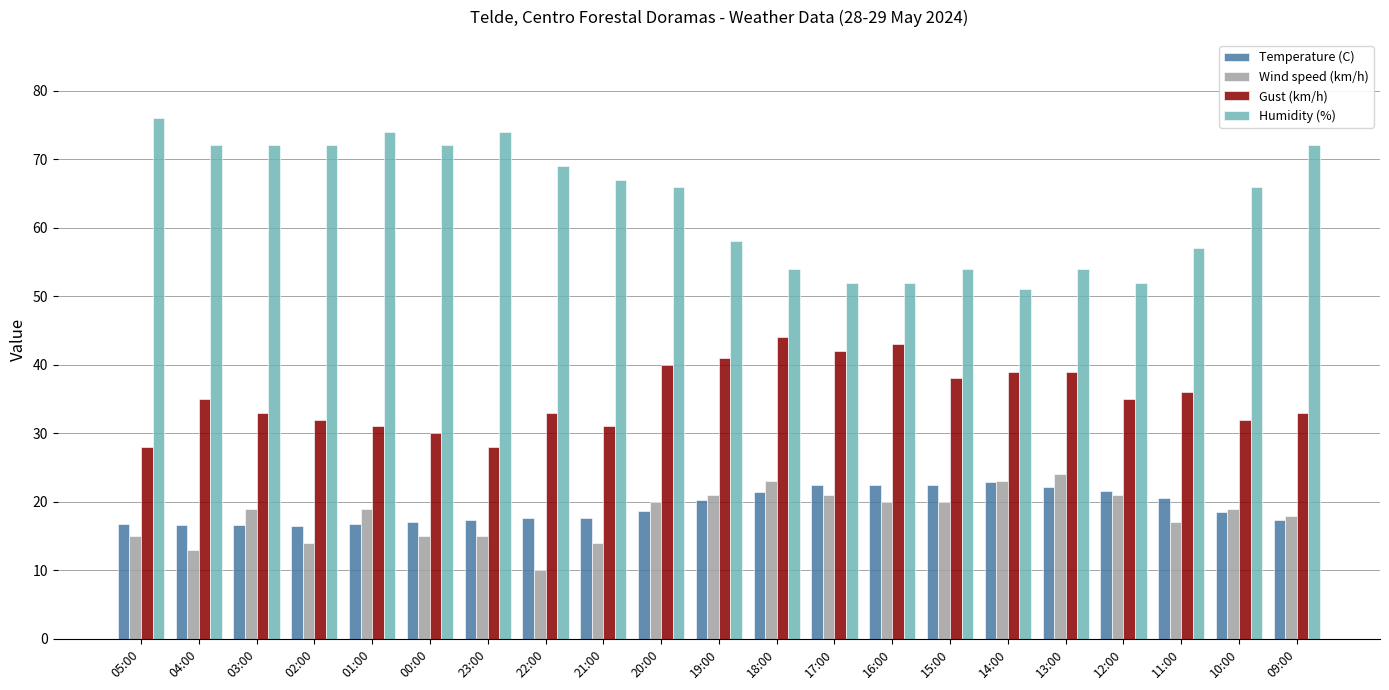

The Temperature (C) series shows 22.9 at 14:00. True or false?

True